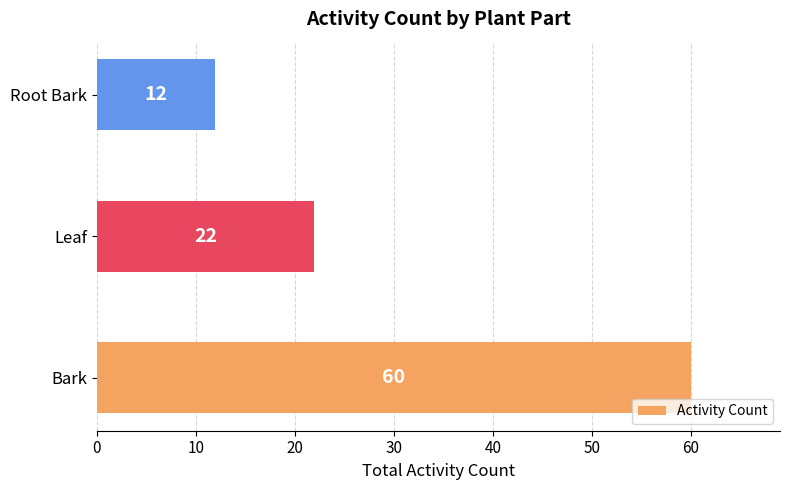

Rank the categories by value from highest to lowest.

Bark, Leaf, Root Bark